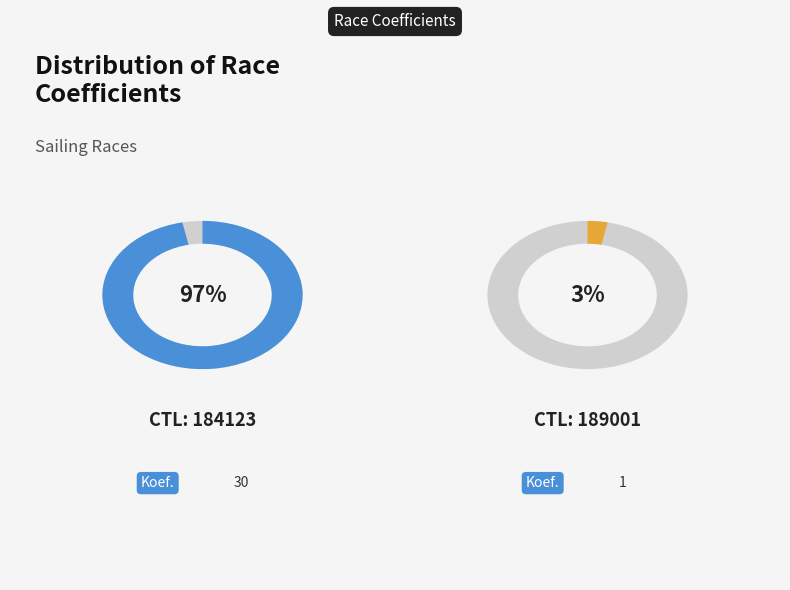

How much of the chart is everything except 189001?

96.8%